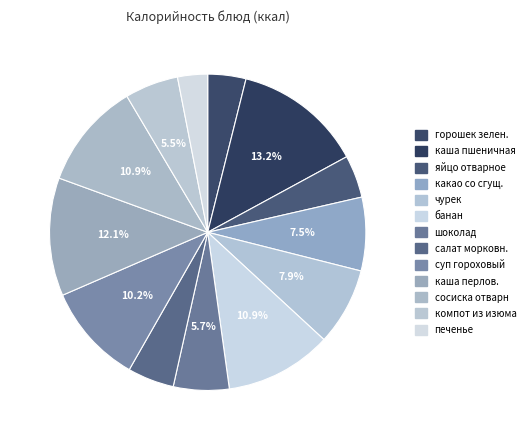

How many slices are in this pie chart?

13